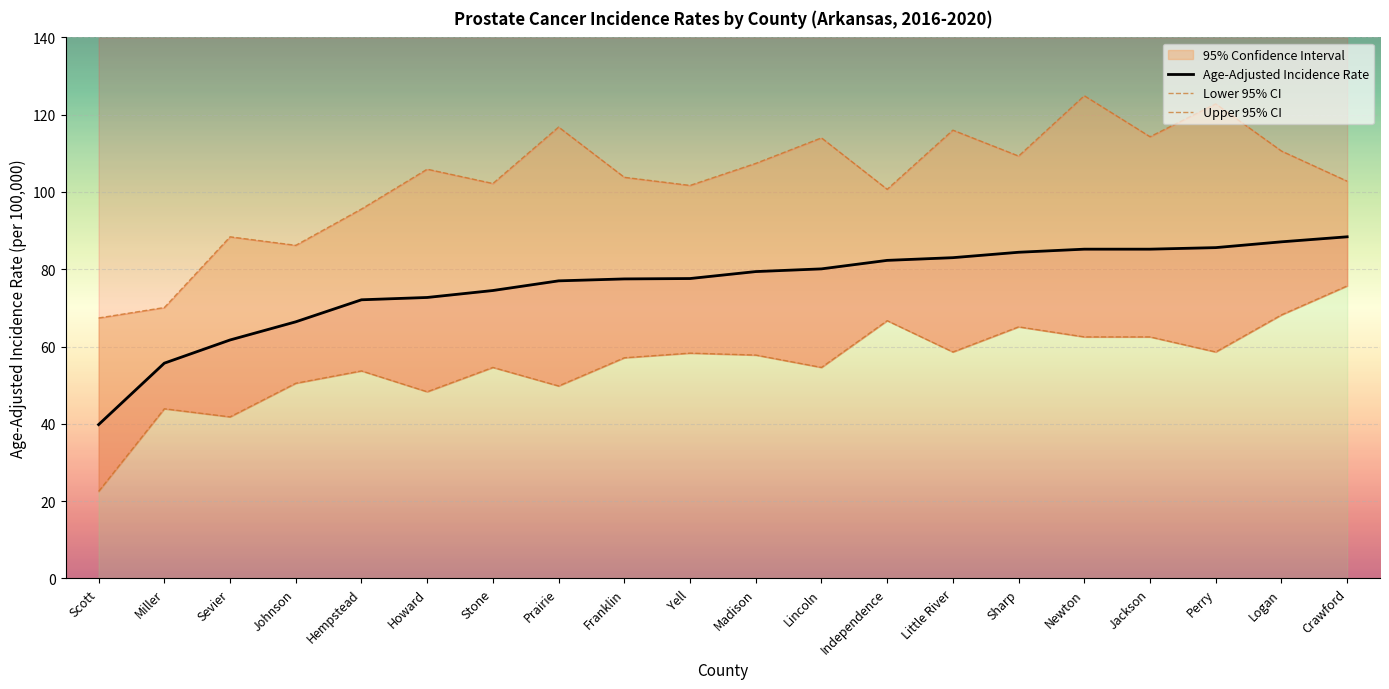

Is it true that Upper 95% CI equals 114.0 at Lincoln?

True